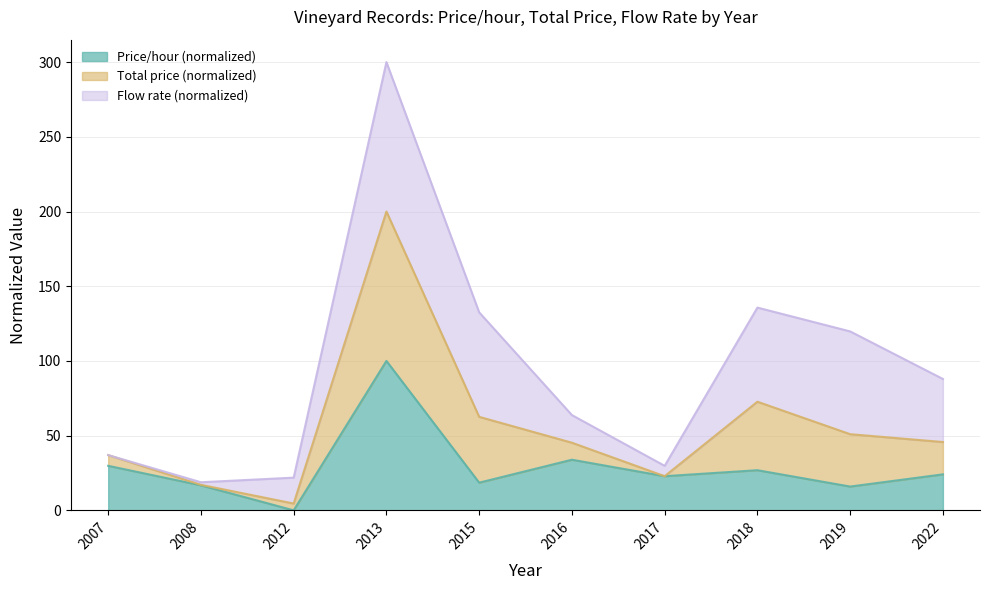

How many data points in P_per_hour are above 24?

5